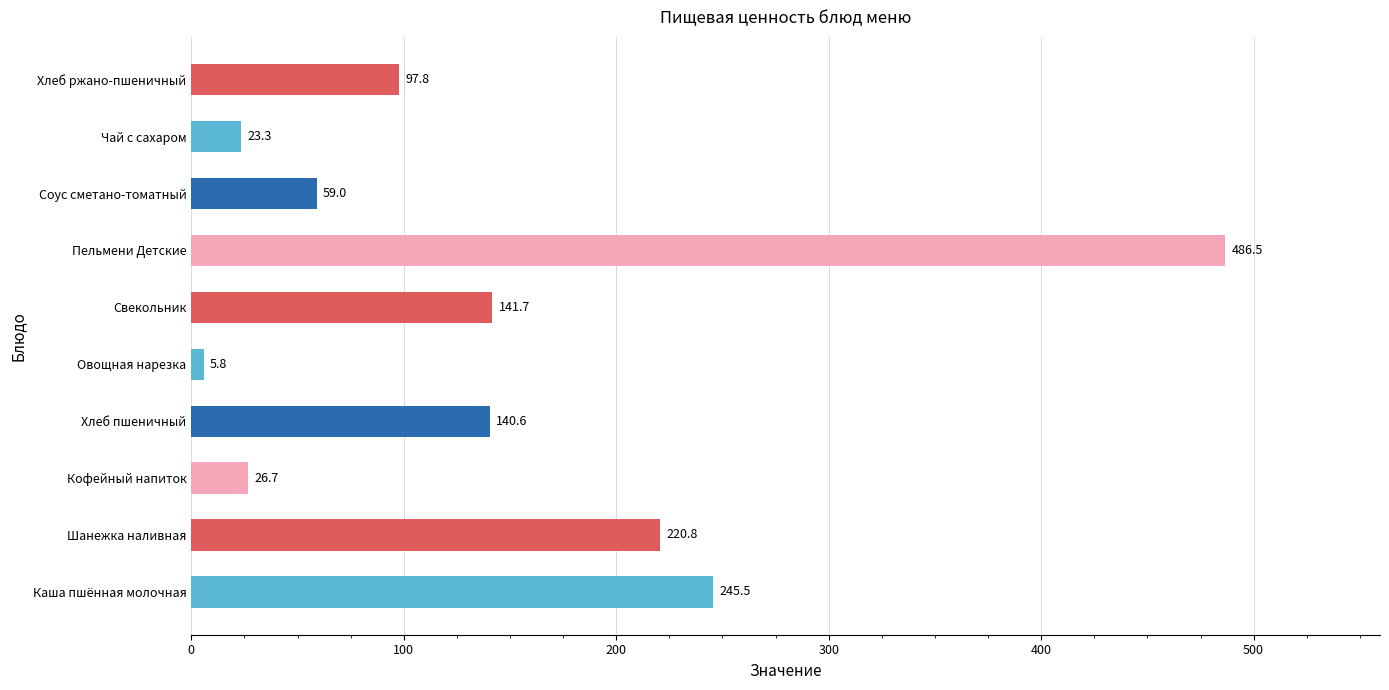

Count the number of data series in this chart.

1